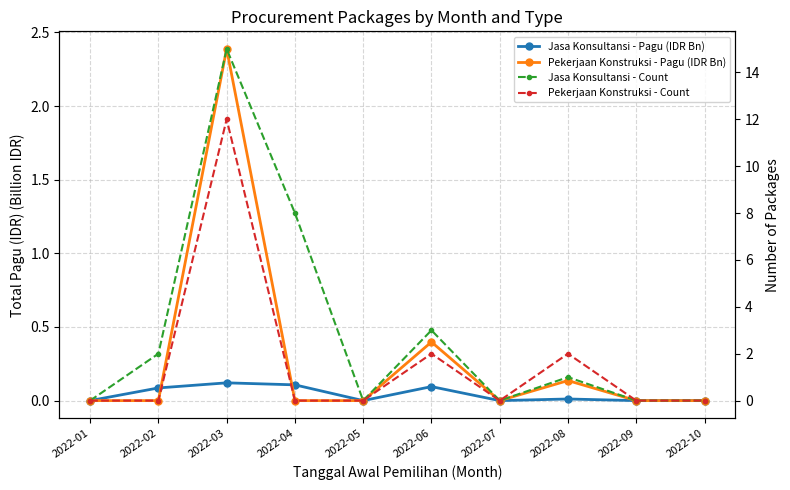

At which category is the sum across all series the highest?

2022-03